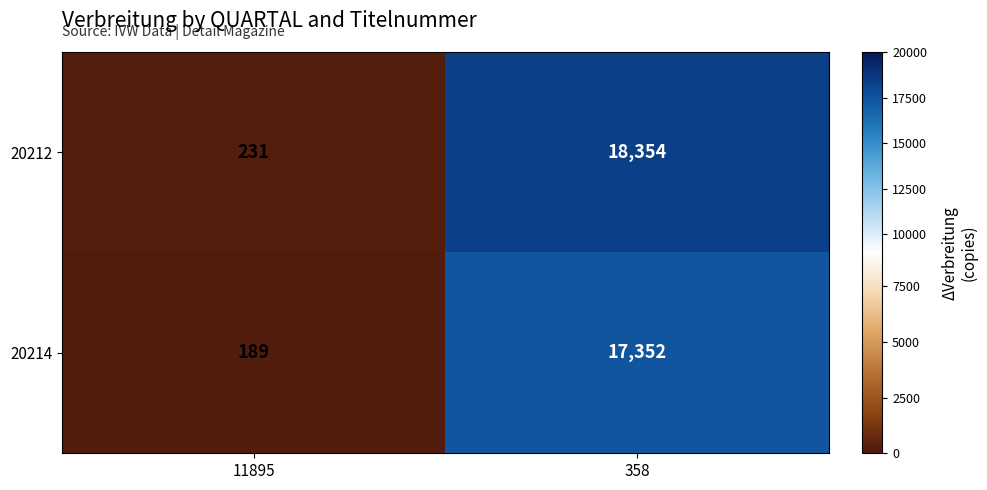

Is it true that 20212 equals 18354 at 358?

True